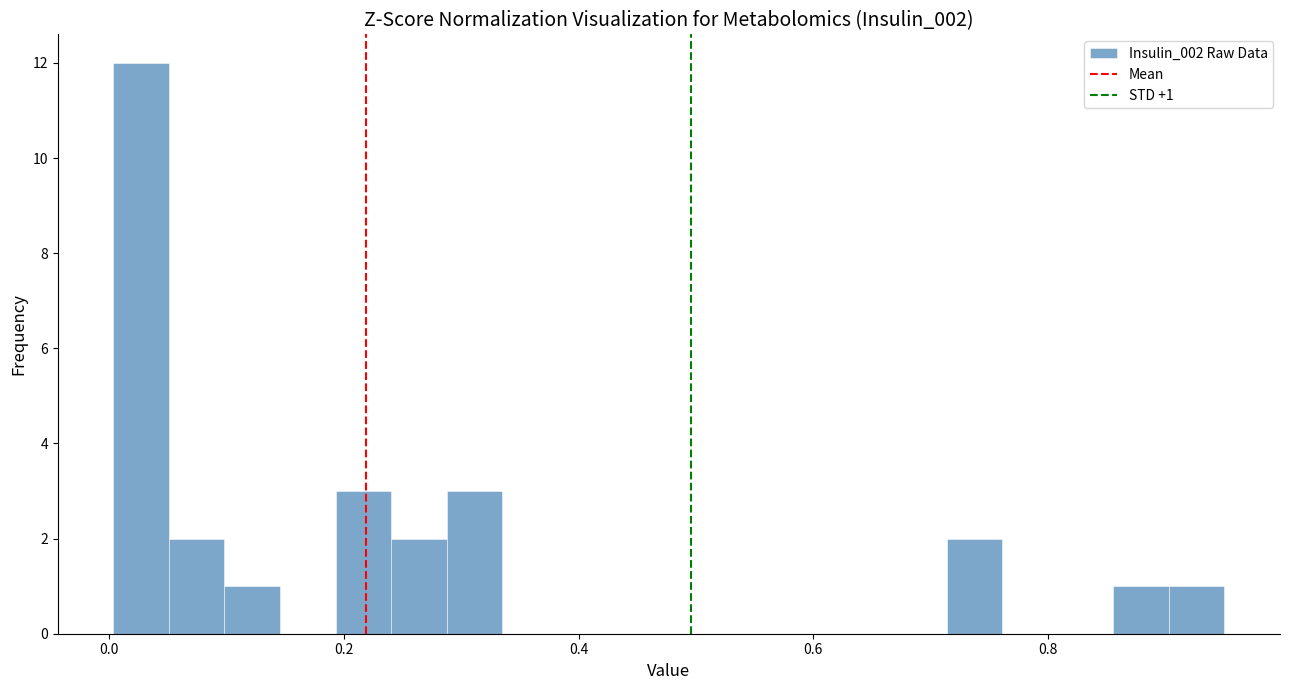

Read against the x-axis, roughly where is the centre of the tallest bar?

0.02